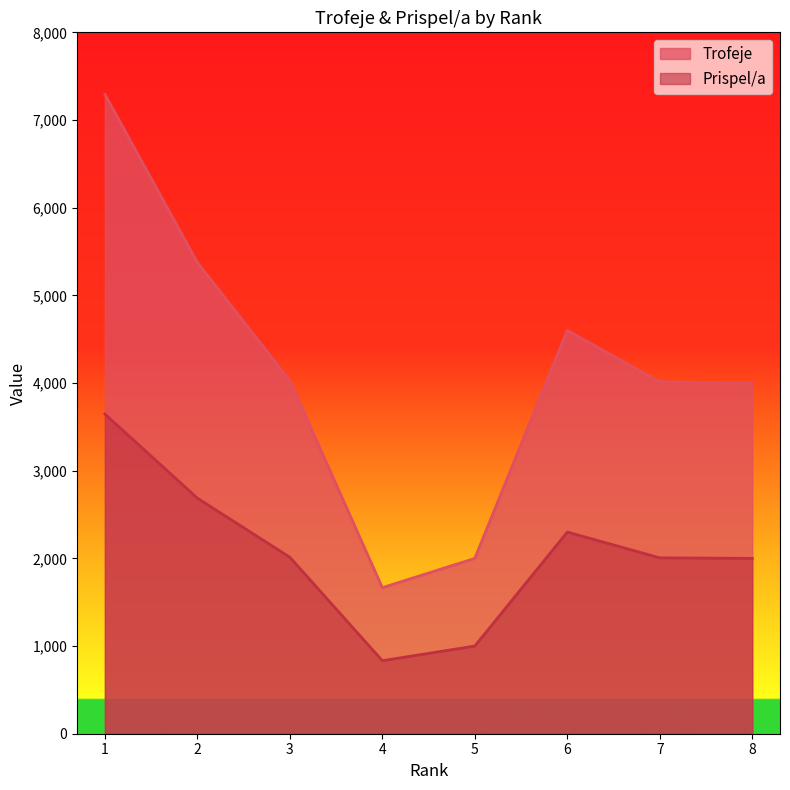

True or false: Trofeje and Prispel/a cross at least once.

False